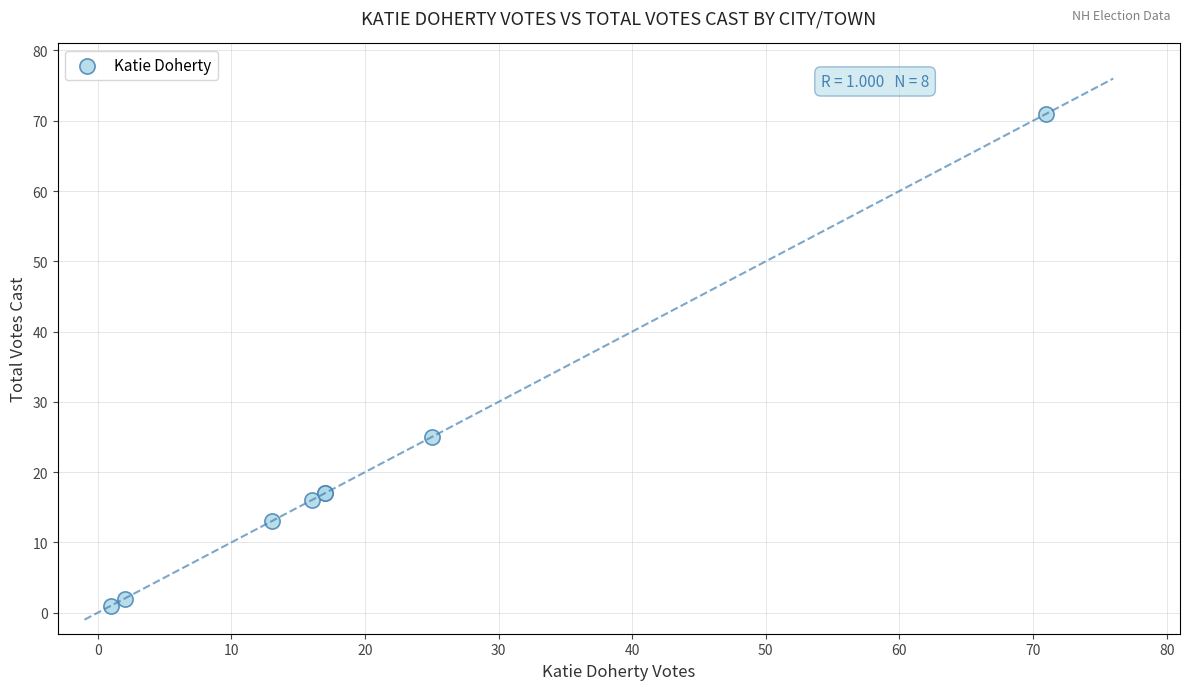

What Y value in the scatter plot is closest to 36?

25